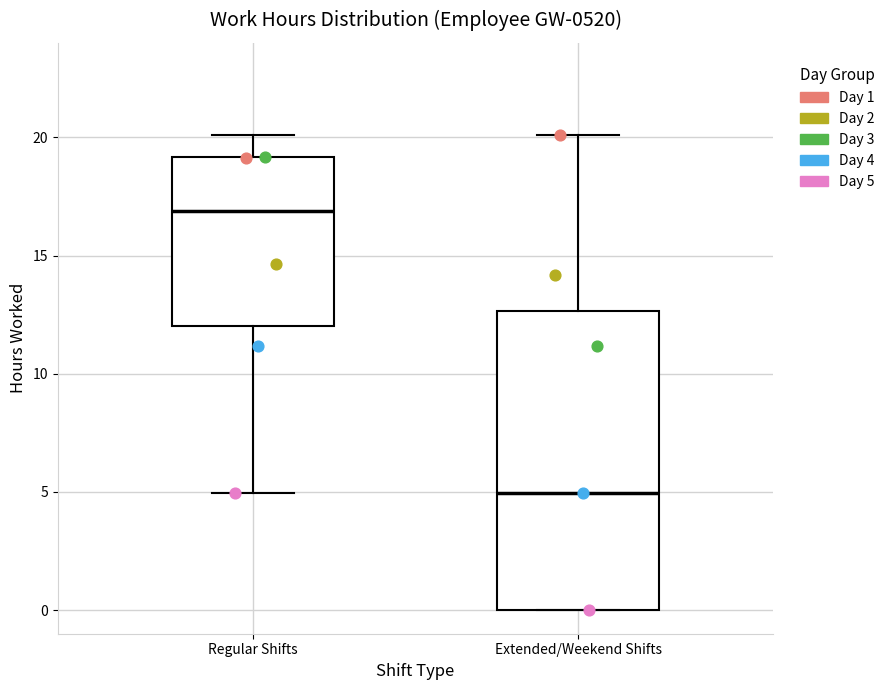

Where is the upper edge of the box for Regular Shifts on the y-axis? The values are not printed on the chart, so give them approximately, as read against the axis.

19.0